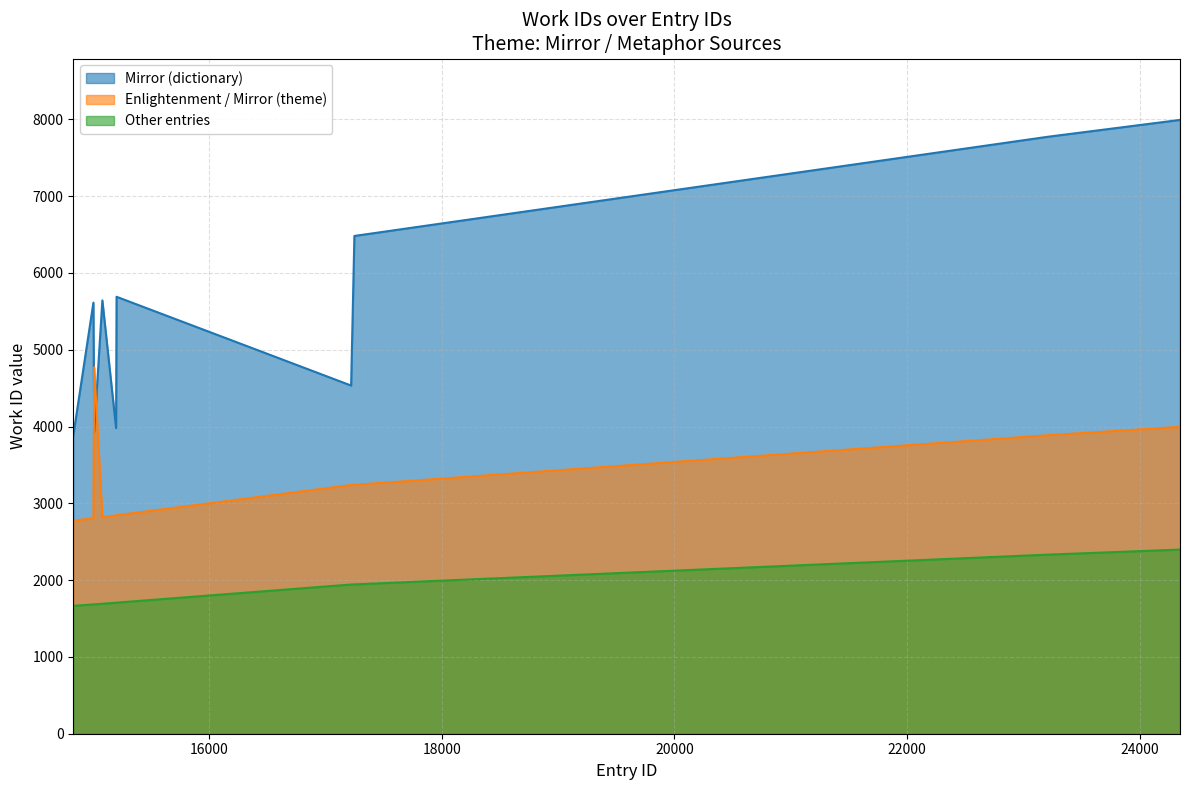

What is the greatest value displayed?

7993.0